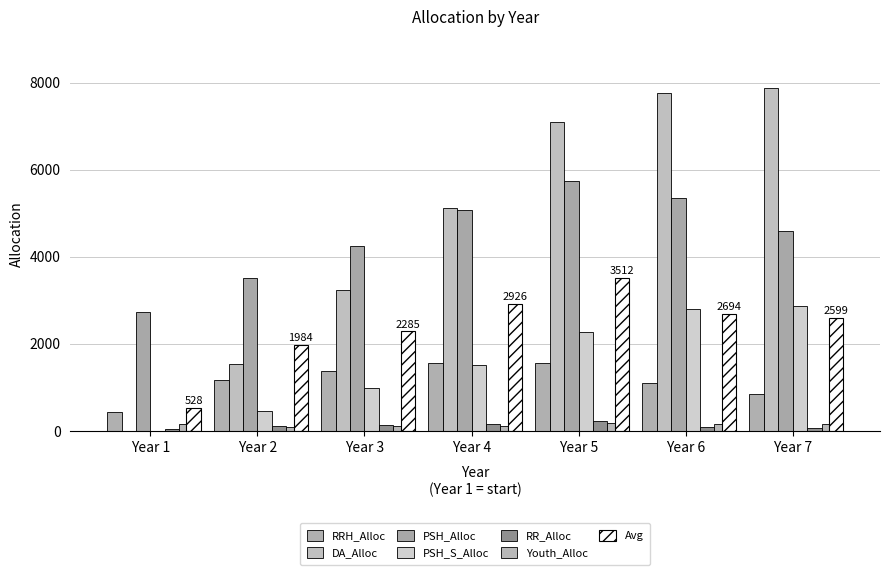

What is the value of the RRH_Alloc bar at the 6th from the left?

1097